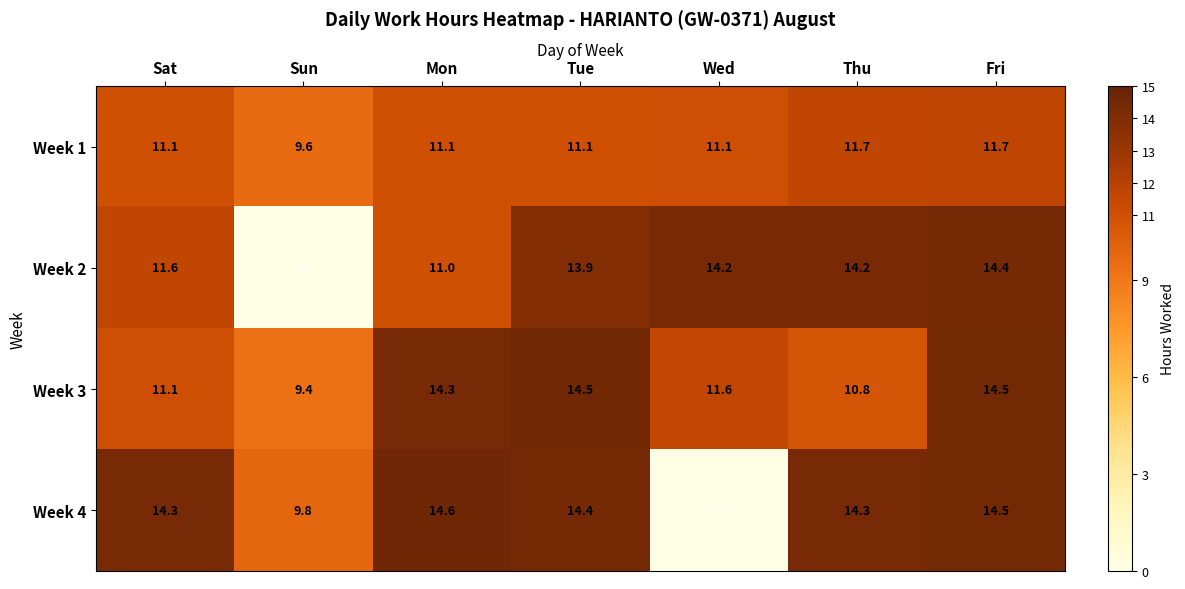

Which series changed the most between Sat and Mon?

Week 3